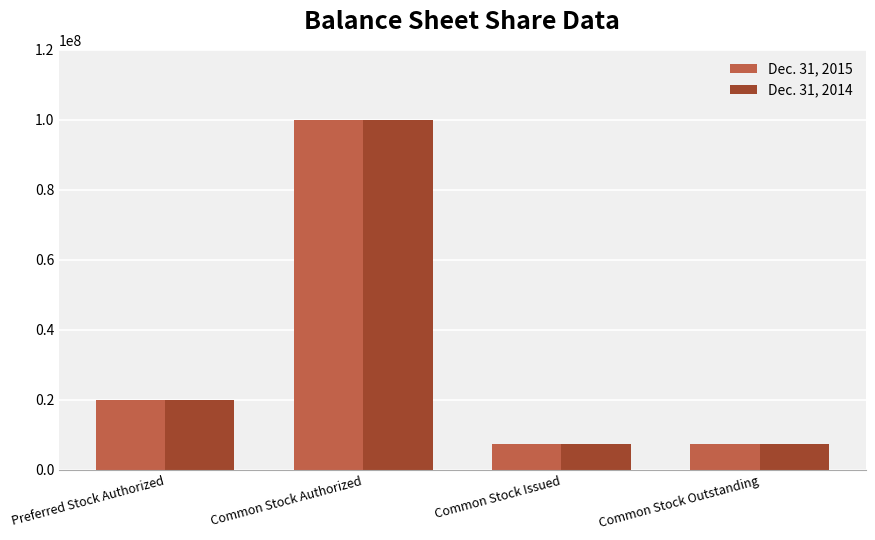

What is the average value of the Dec. 31, 2015 series?

33750000